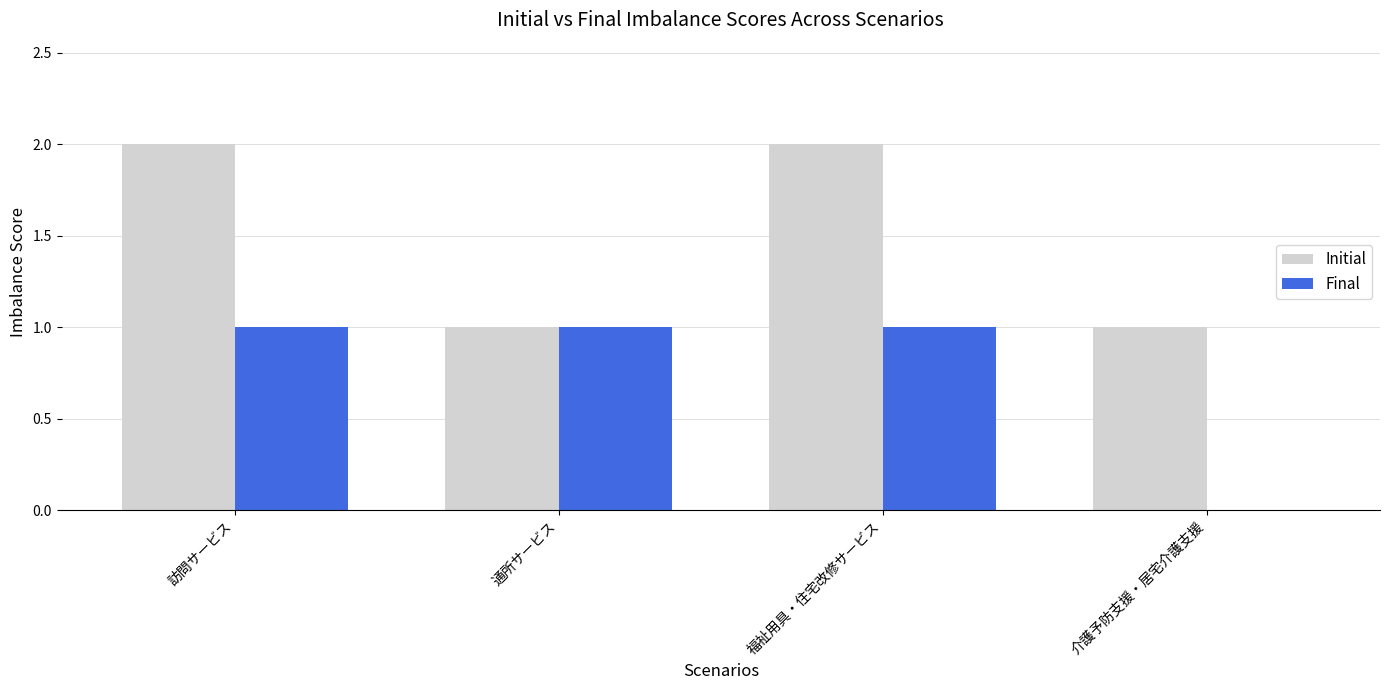

What is the maximum value shown in the chart?

2